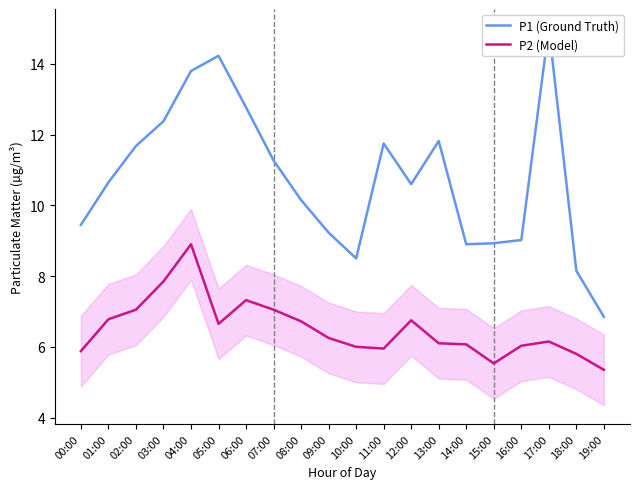

How many values in the P2 (Model) series exceed 6?

14